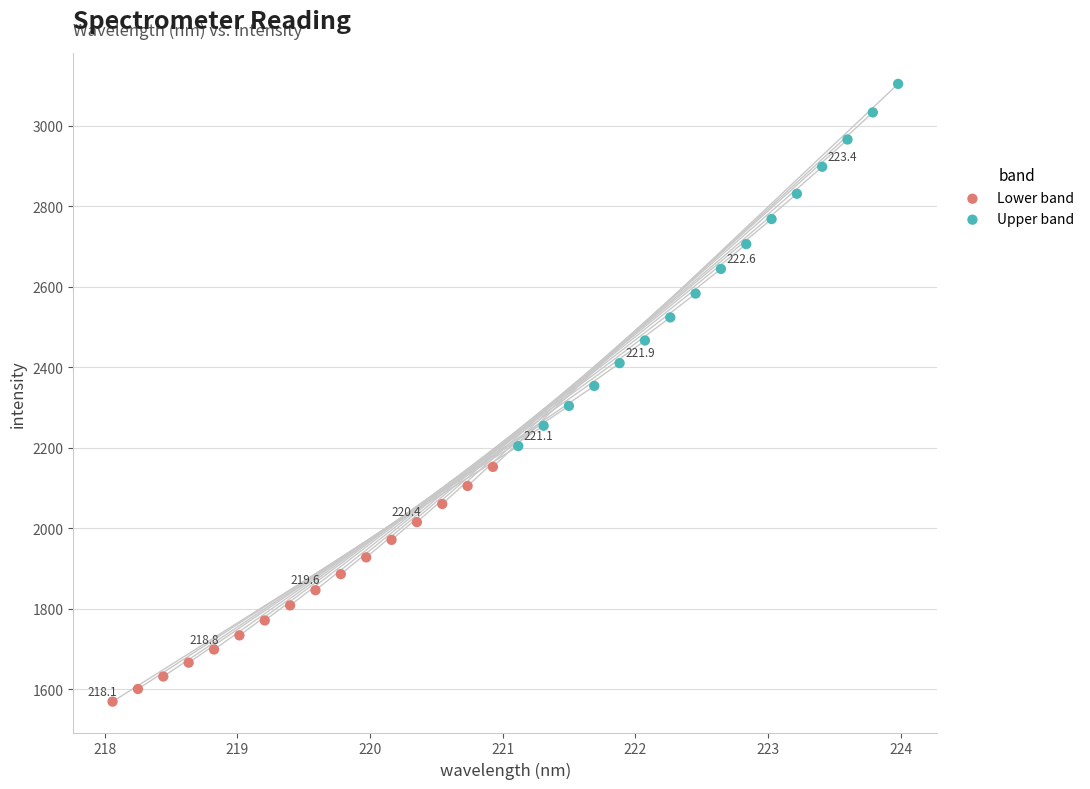

Which series reaches the maximum Y coordinate?

Upper band